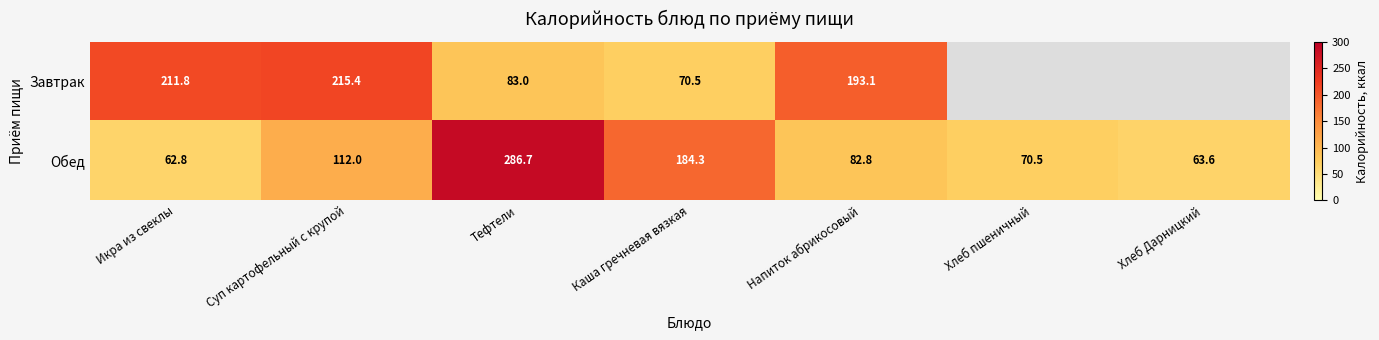

The value of Обед at Хлеб пшеничный is 70.5. True or false?

True